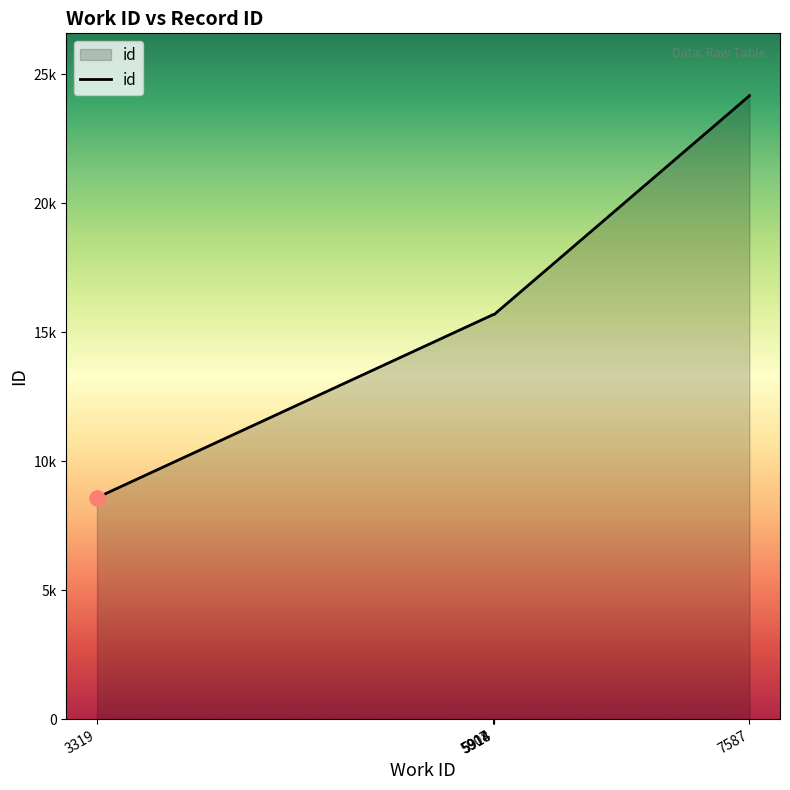

Between 3319 and 7587, which is larger?

7587